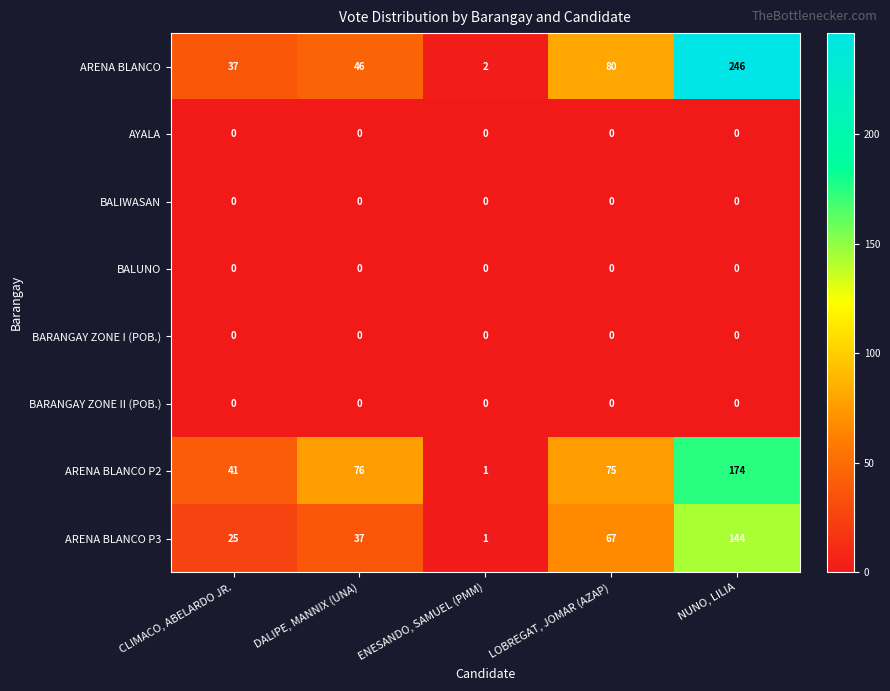

What is the maximum value shown in the chart?

246